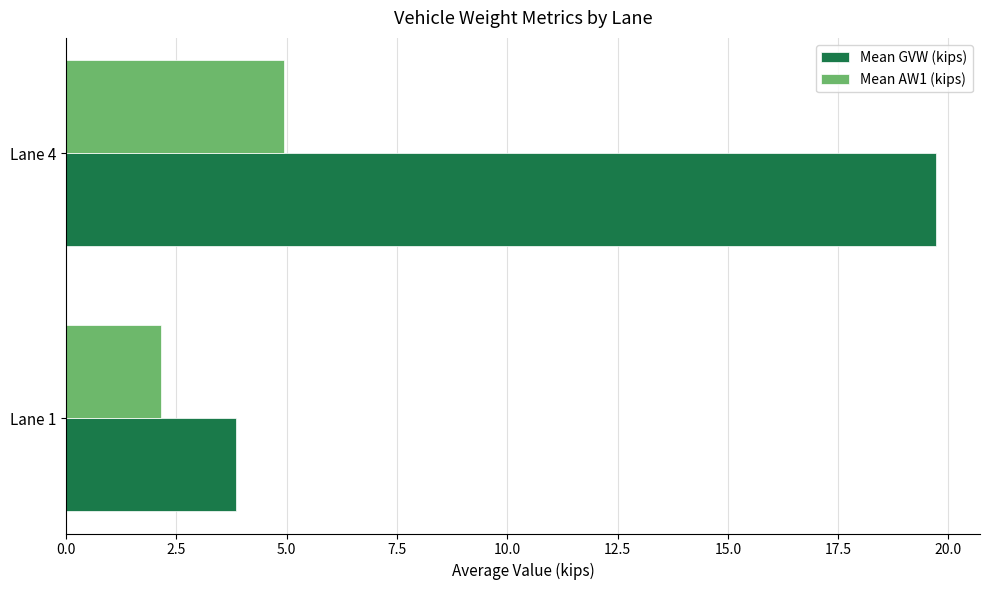

Is it true that Mean AW1 (kips) equals 4.9 at Lane 4?

True